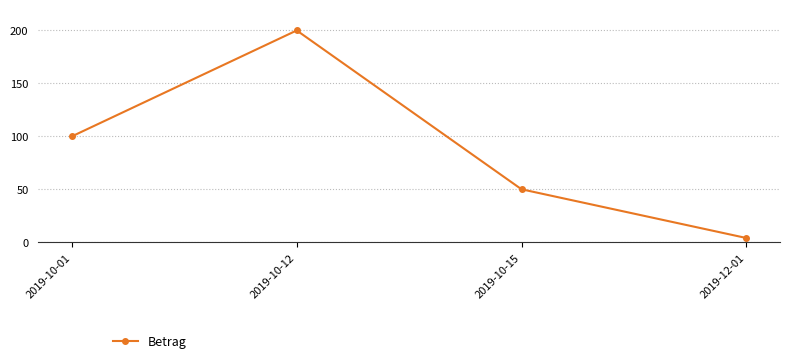

Rank the categories by value from lowest to highest.

2019-12-01, 2019-10-15, 2019-10-01, 2019-10-12